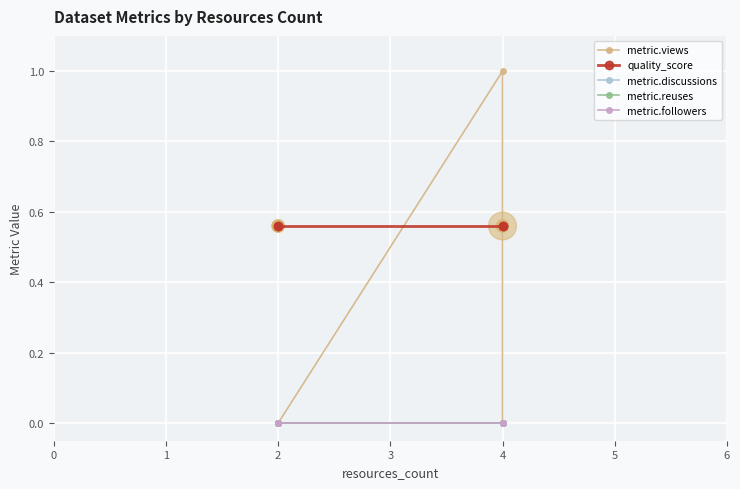

What are all the series names shown in the legend?

metric.views, quality_score, metric.discussions, metric.reuses, metric.followers